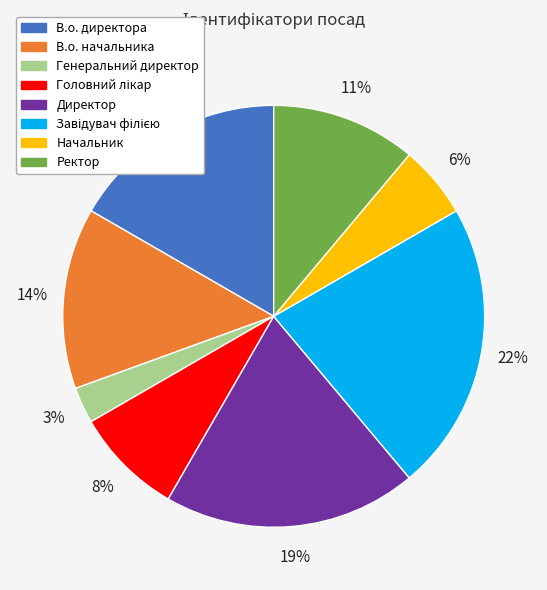

To the nearest percent, what is the combined percentage of В.о. директора and В.о. начальника?

31%